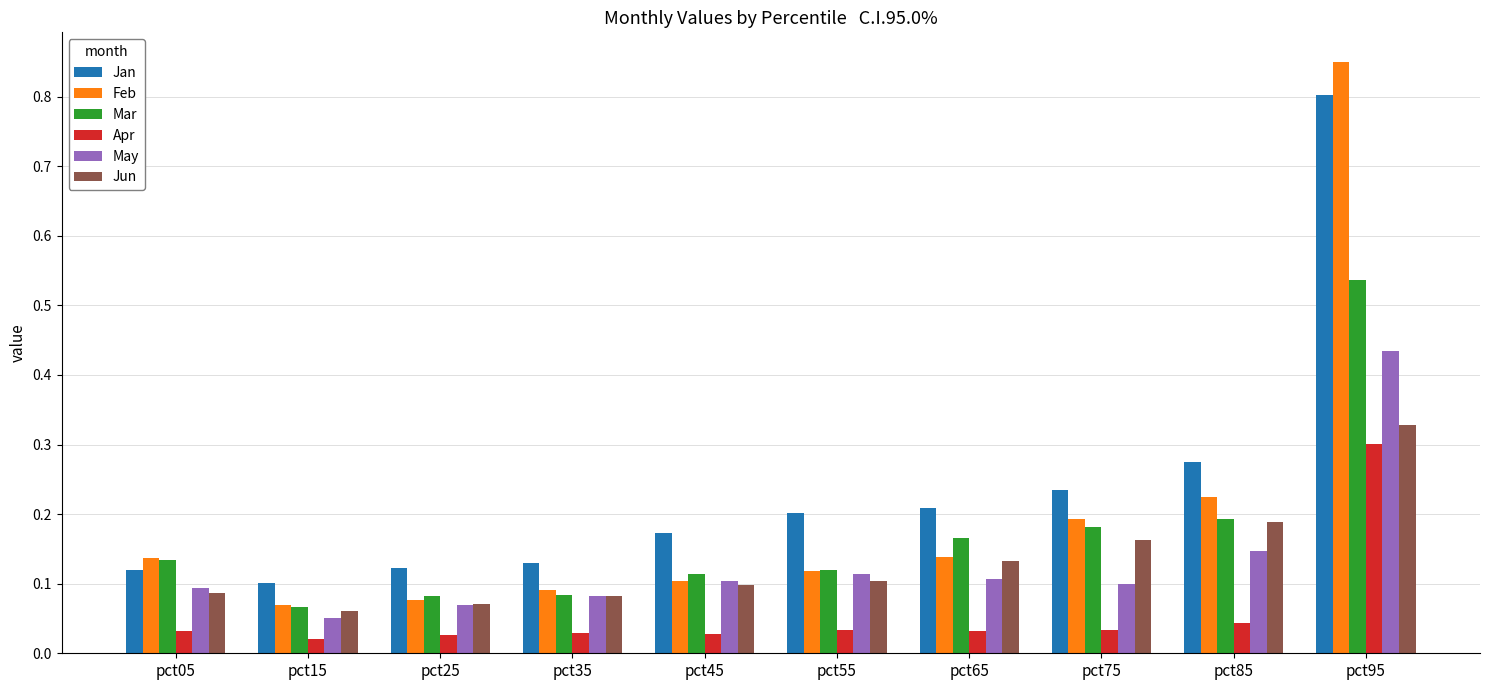

Rank the series by their maximum value, from highest to lowest.

Feb, Jan, Mar, May, Jun, Apr